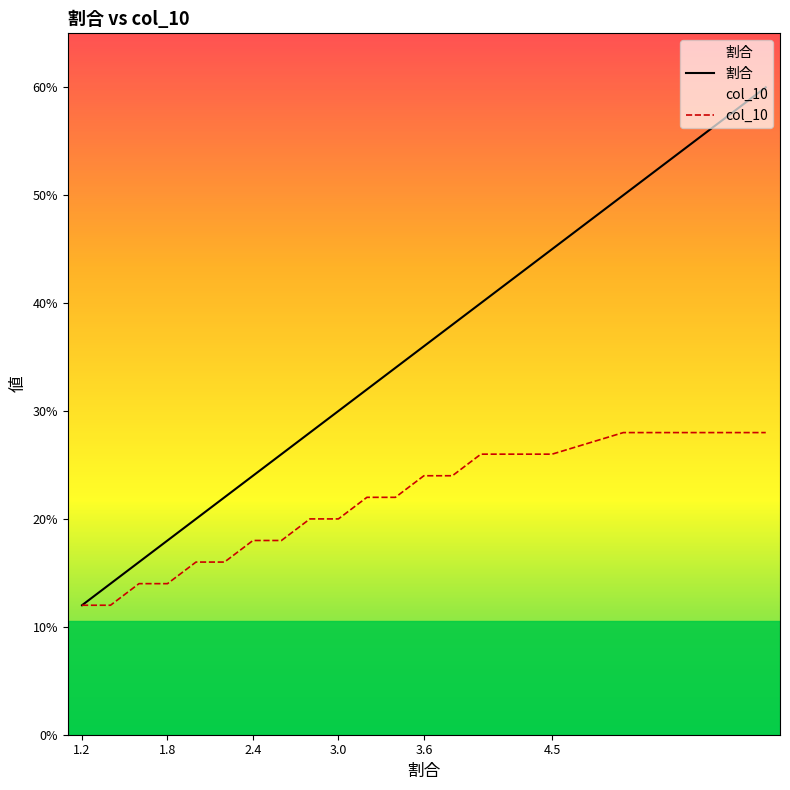

Is this an area chart (filled region under the line)?

No